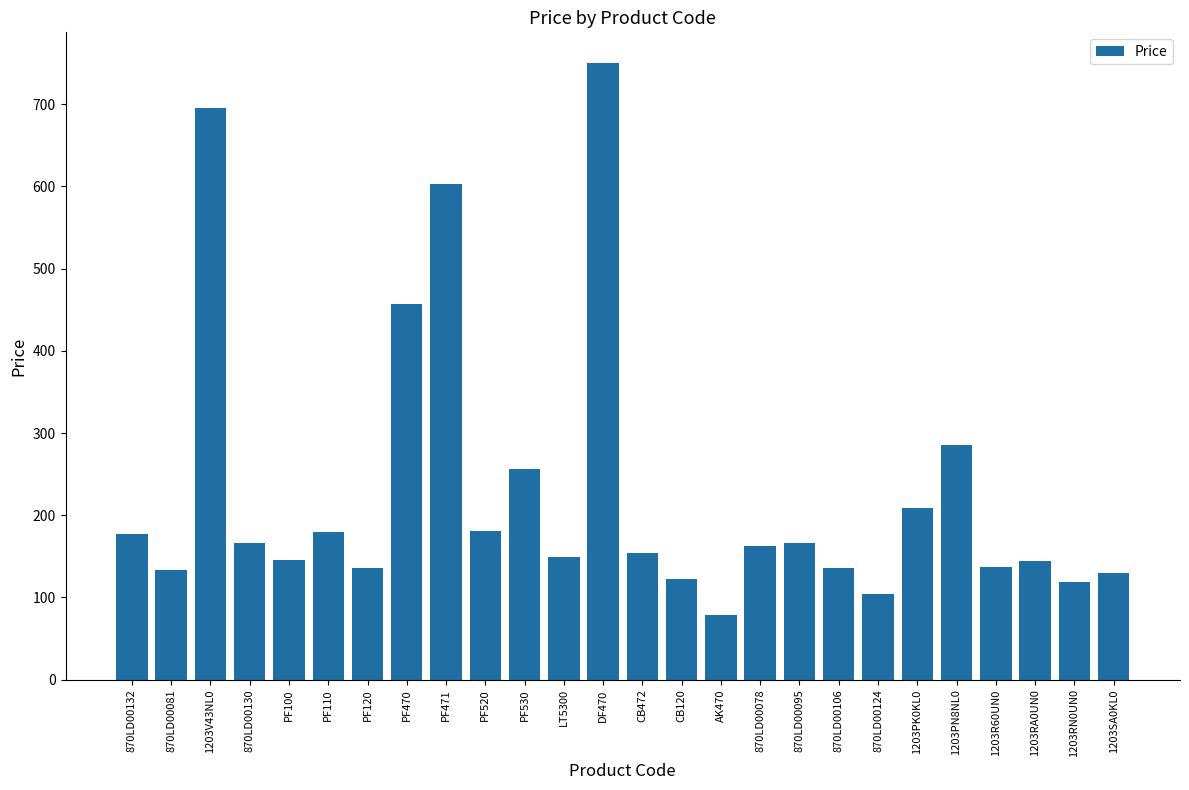

At which category does the chart reach its peak across all series?

DF470